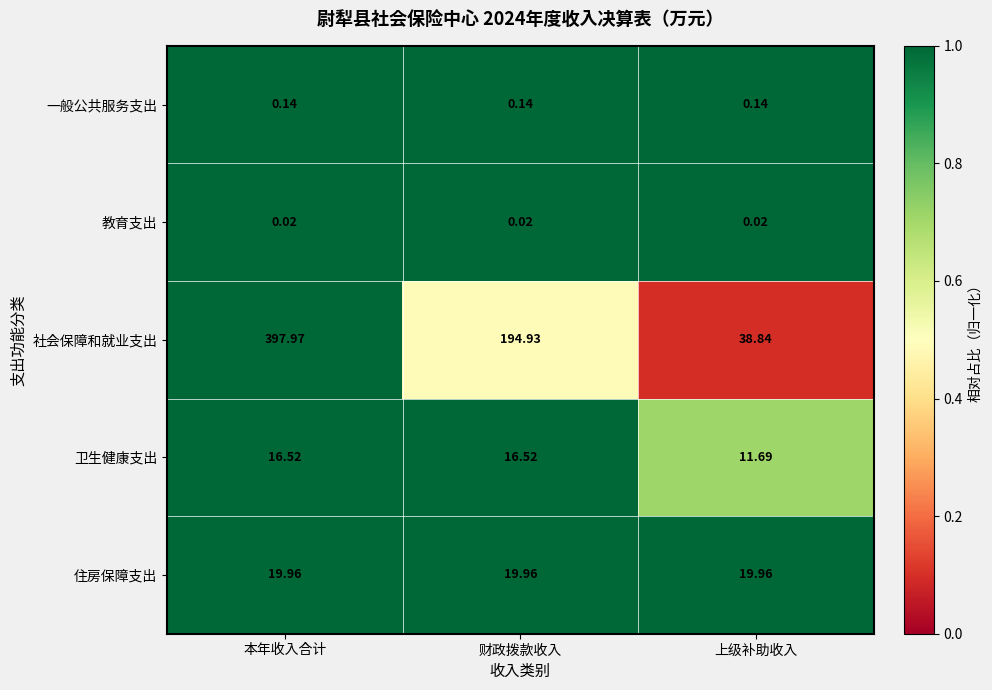

List the series in order of their peak value, highest first.

社会保障和就业支出, 住房保障支出, 卫生健康支出, 一般公共服务支出, 教育支出